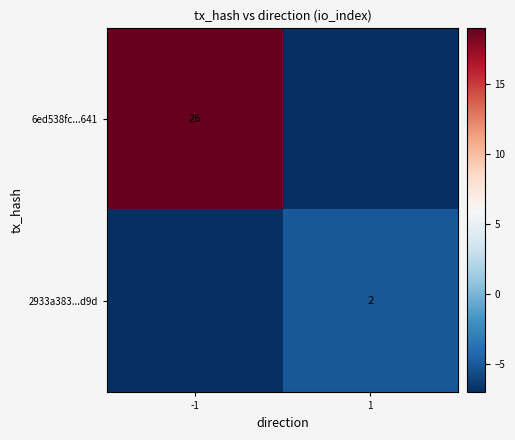

The value of 2933a383...d9d at 1 is 2. True or false?

True